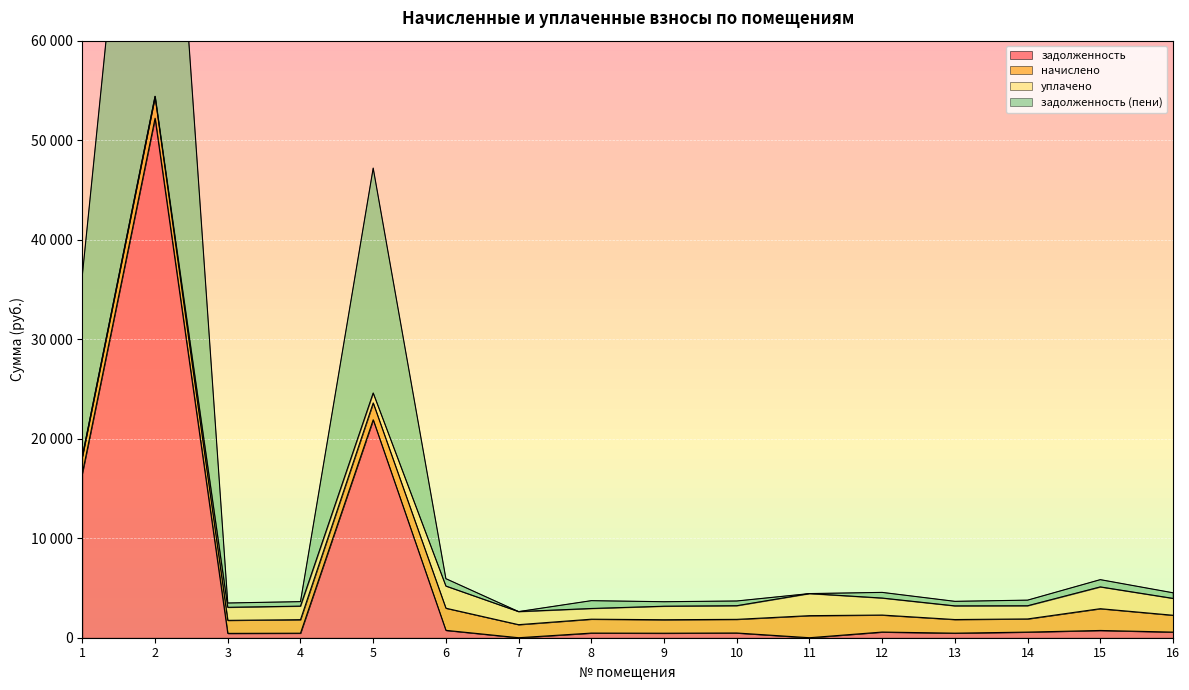

True or false: задолженность has more than 0 interior local peaks.

True